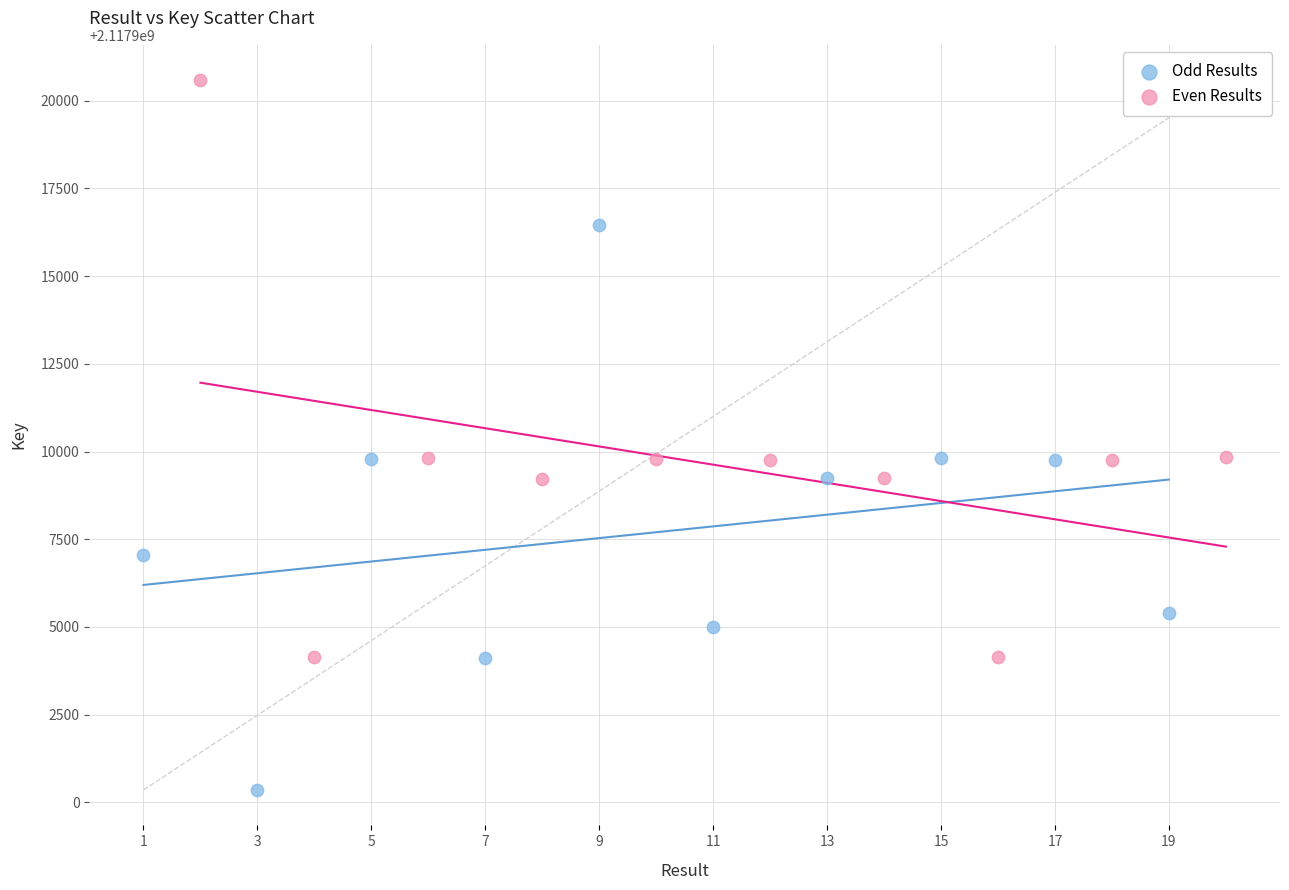

Which series contains the highest Y value?

Even Results